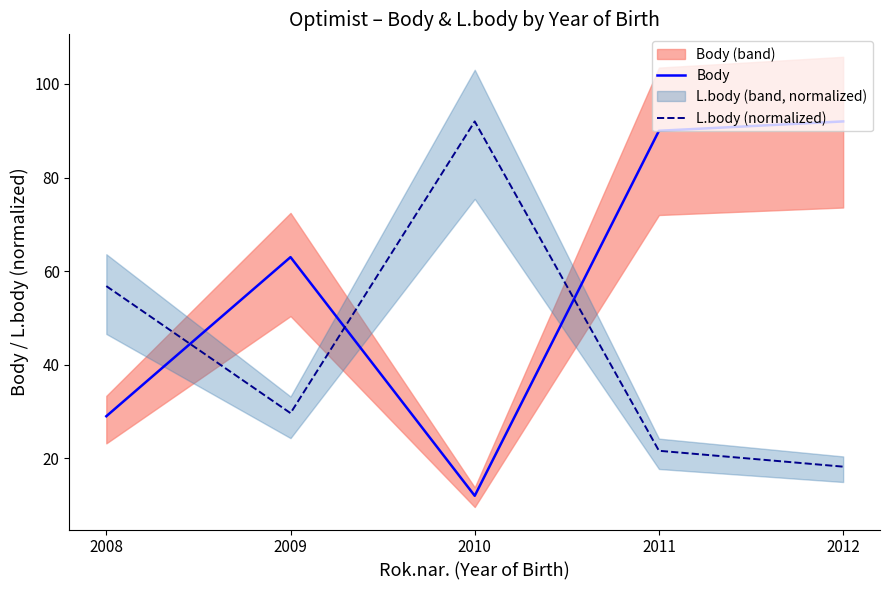

Reading left to right, list all the values displayed in this chart.

Body: 2008=29.0	2009=63.0	2010=12.0	2011=90.0	2012=92.0
L.body (normalized): 2008=56.8	2009=29.7	2010=92.0	2011=21.6	2012=18.2